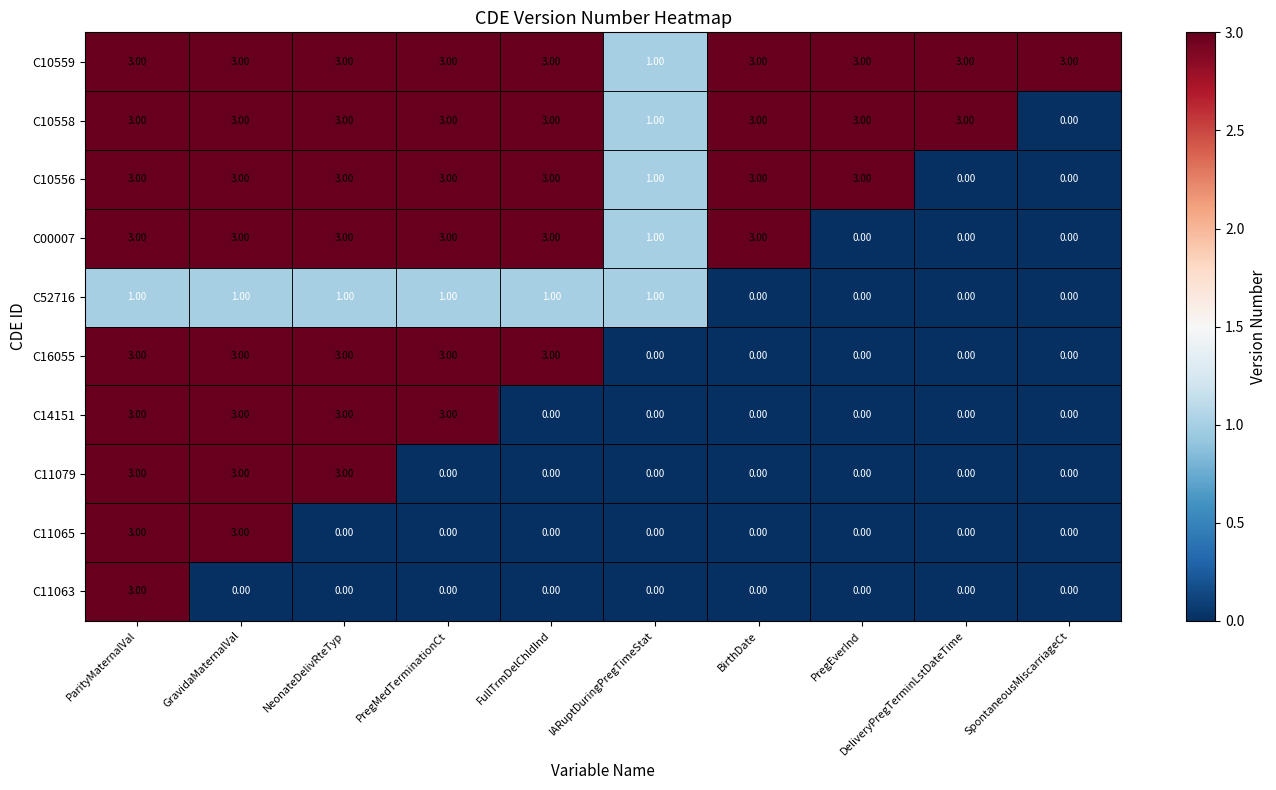

Which series has the largest total across all categories?

C10559